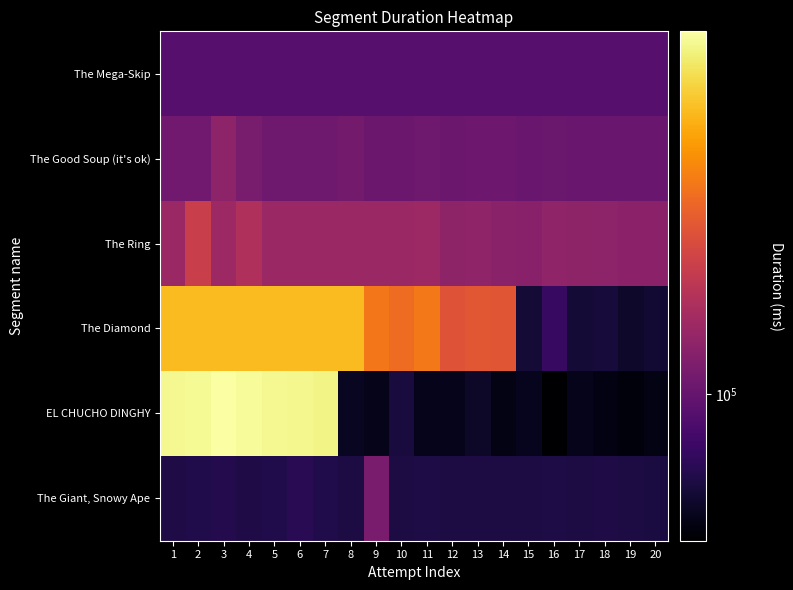

Count the number of categories in the chart.

20